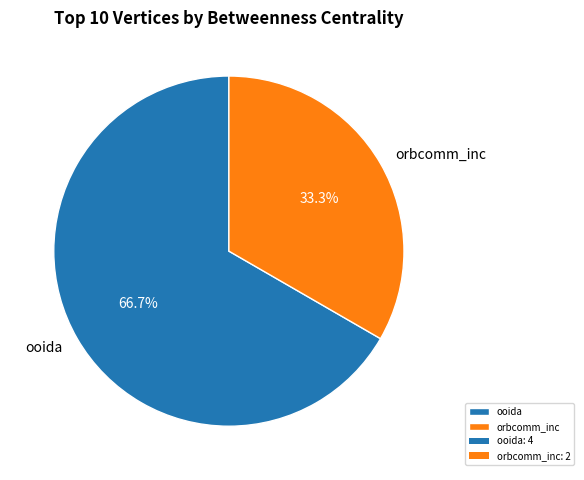

What portion of the pie excludes ooida?

33.3%